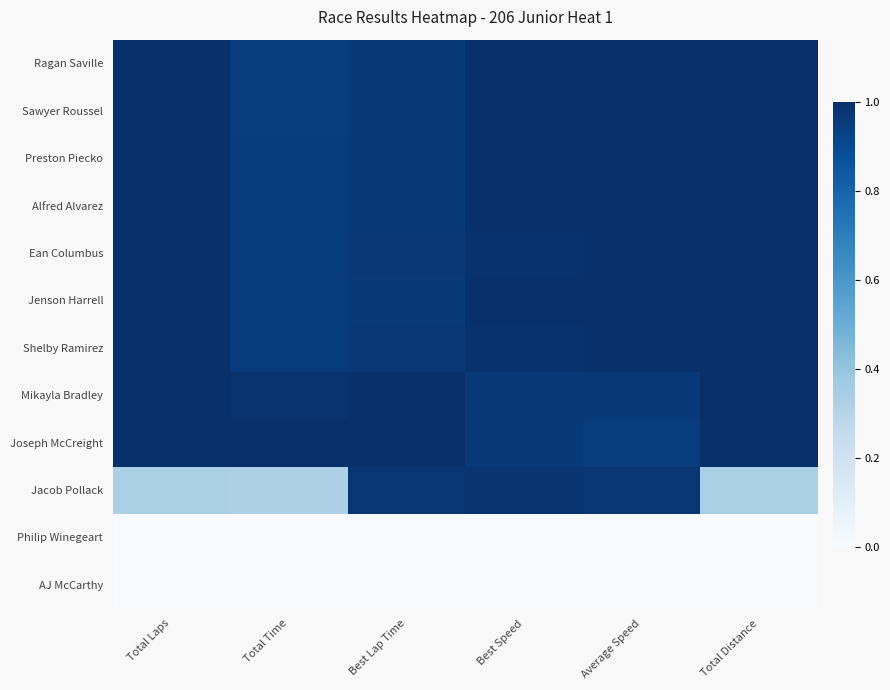

Which label corresponds to the largest value in the chart?

Total Laps